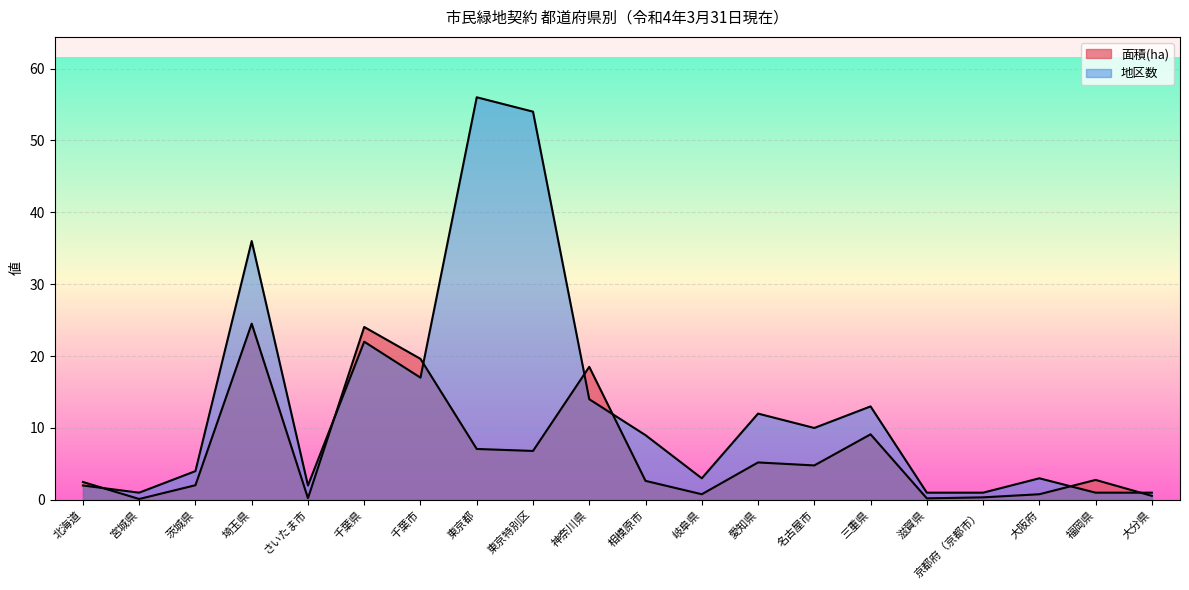

List the series in order of their overall mean, highest first.

地区数, 面積(ha)